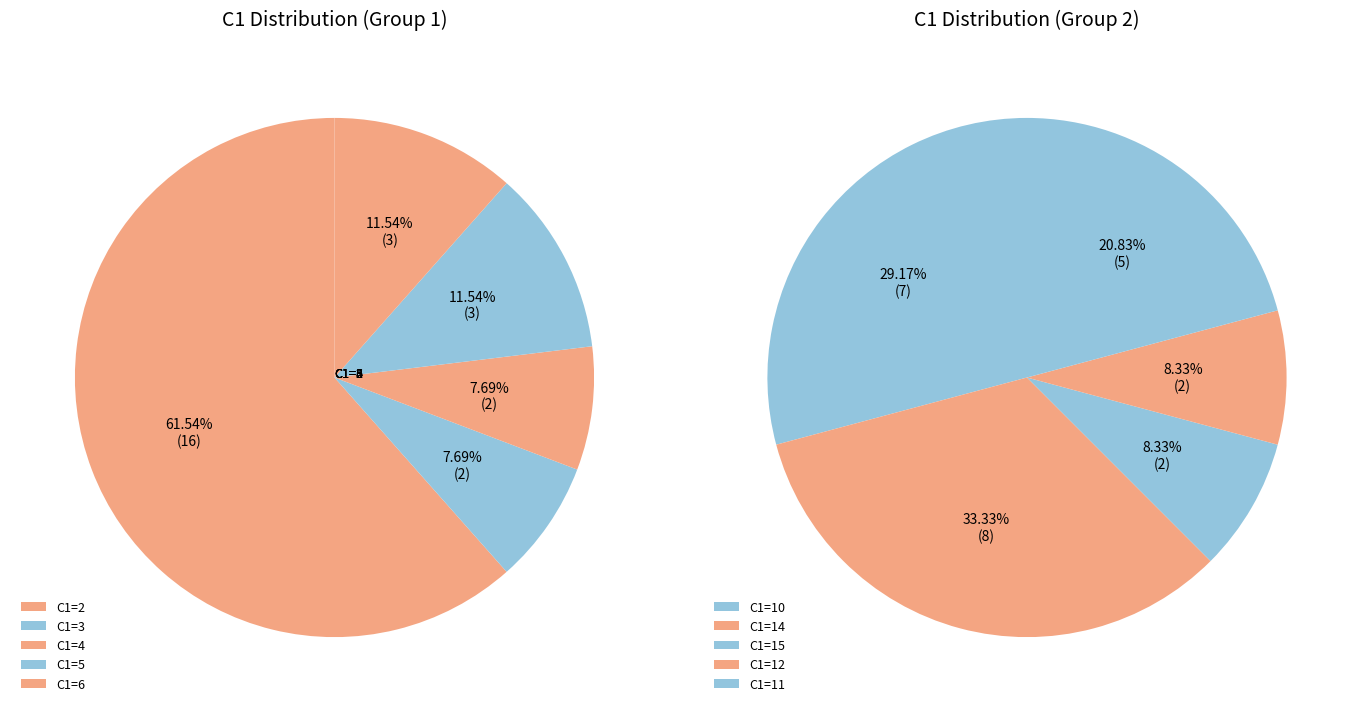

Do 5 and 6 together represent more than half of the pie?

No